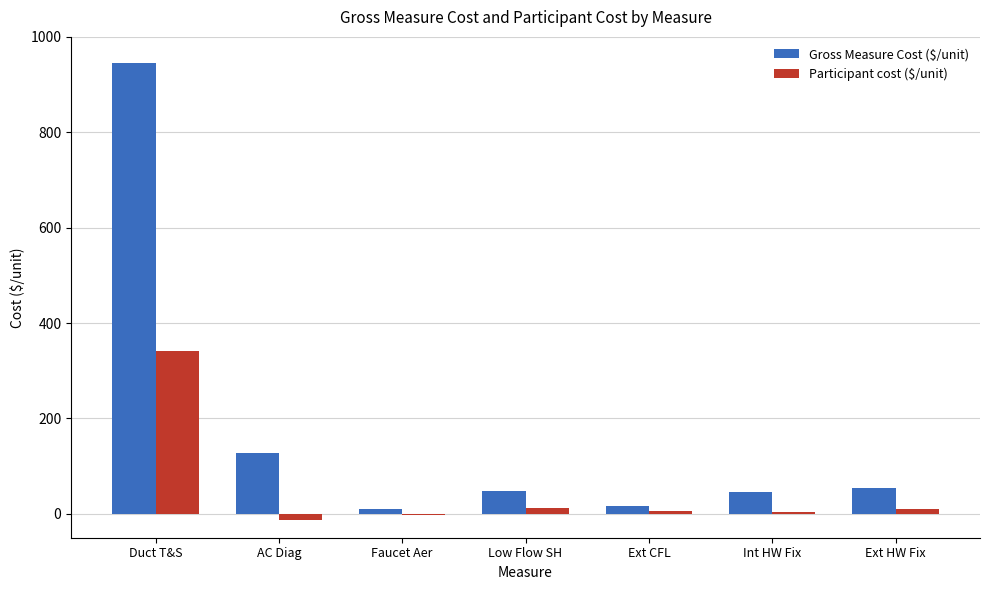

What is the total value across all series at Duct T&S?

1287.2